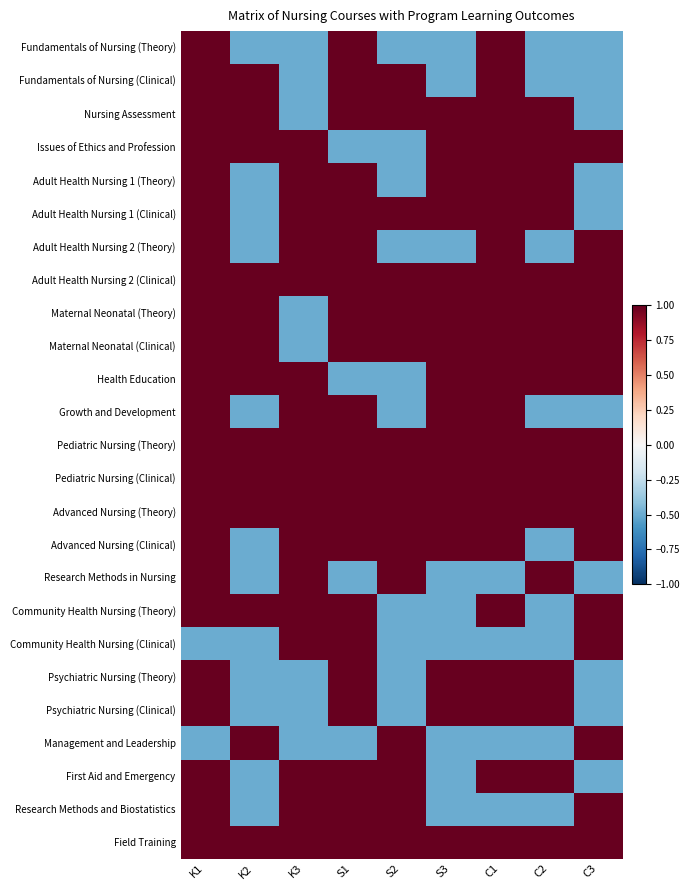

At C2, list the series in order from smallest to largest.

Fundamentals of Nursing (Theory), Fundamentals of Nursing (Clinical), Adult Health Nursing 2 (Theory), Growth and Development, Advanced Nursing (Clinical), Community Health Nursing (Theory), Community Health Nursing (Clinical), Management and Leadership, Research Methods and Biostatistics, Nursing Assessment, Issues of Ethics and Profession, Adult Health Nursing 1 (Theory), Adult Health Nursing 1 (Clinical), Adult Health Nursing 2 (Clinical), Maternal Neonatal (Theory), Maternal Neonatal (Clinical), Health Education, Pediatric Nursing (Theory), Pediatric Nursing (Clinical), Advanced Nursing (Theory), Research Methods in Nursing, Psychiatric Nursing (Theory), Psychiatric Nursing (Clinical), First Aid and Emergency, Field Training